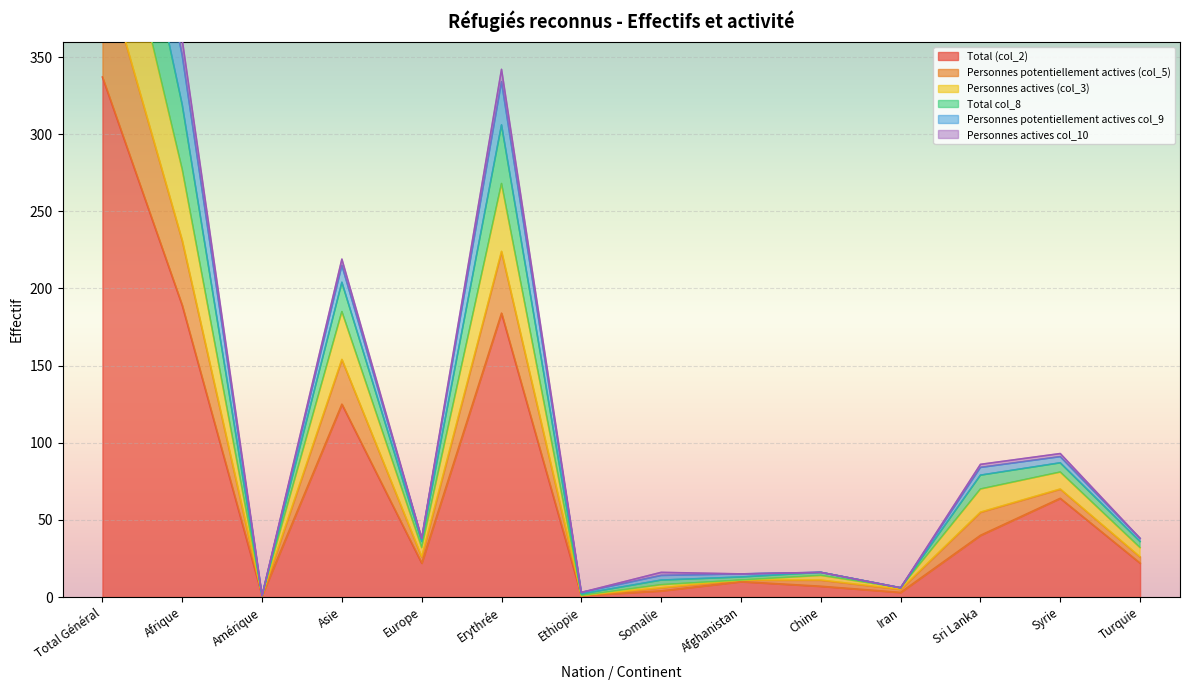

At which label is Total (col_2) closest to 168?

Erythrée